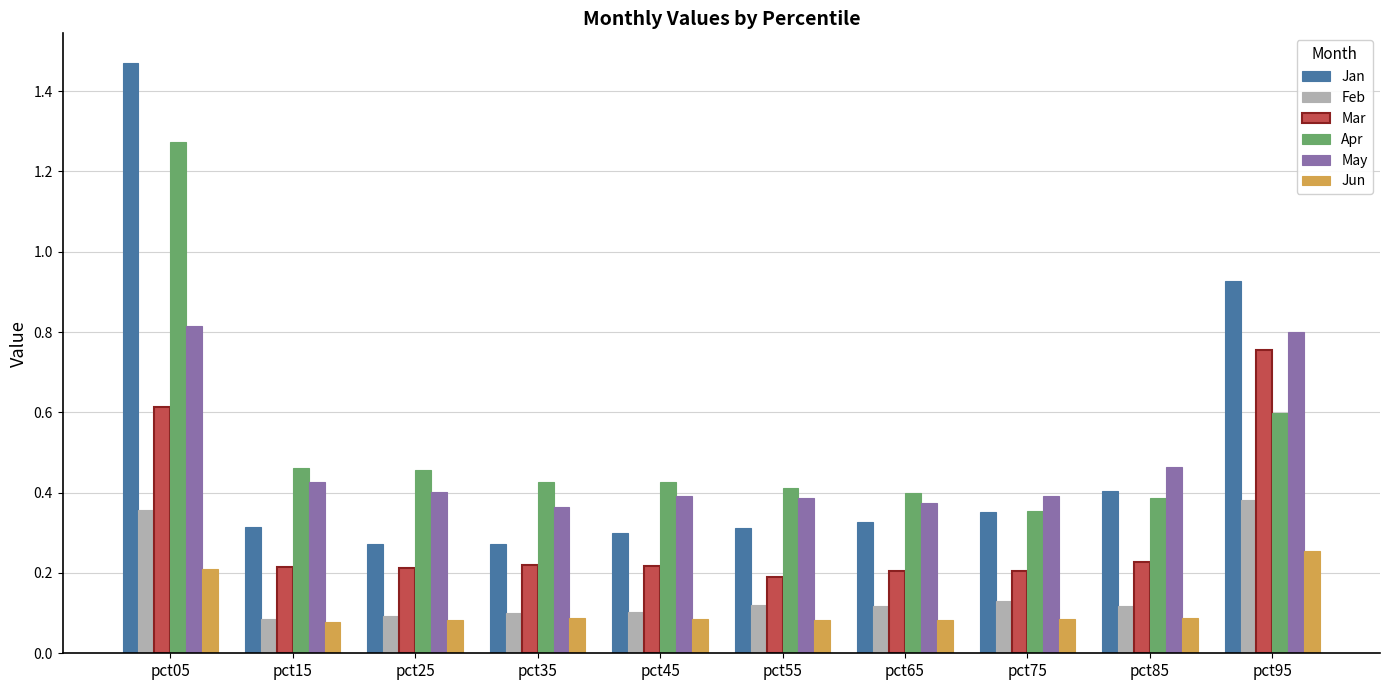

Count the Apr values in the range 0 to 1.

9